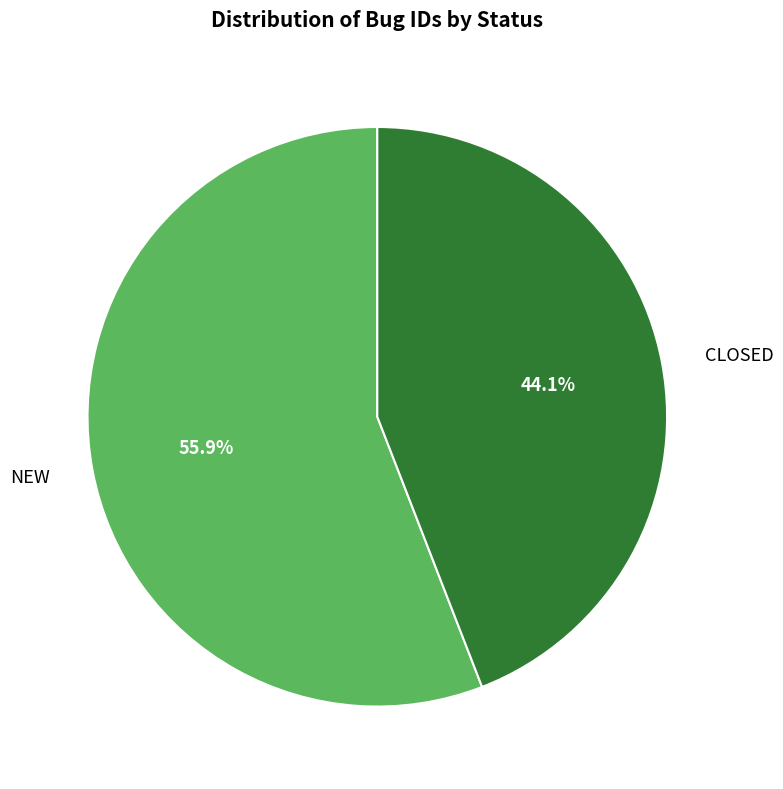

Which has a higher value, CLOSED or NEW?

NEW